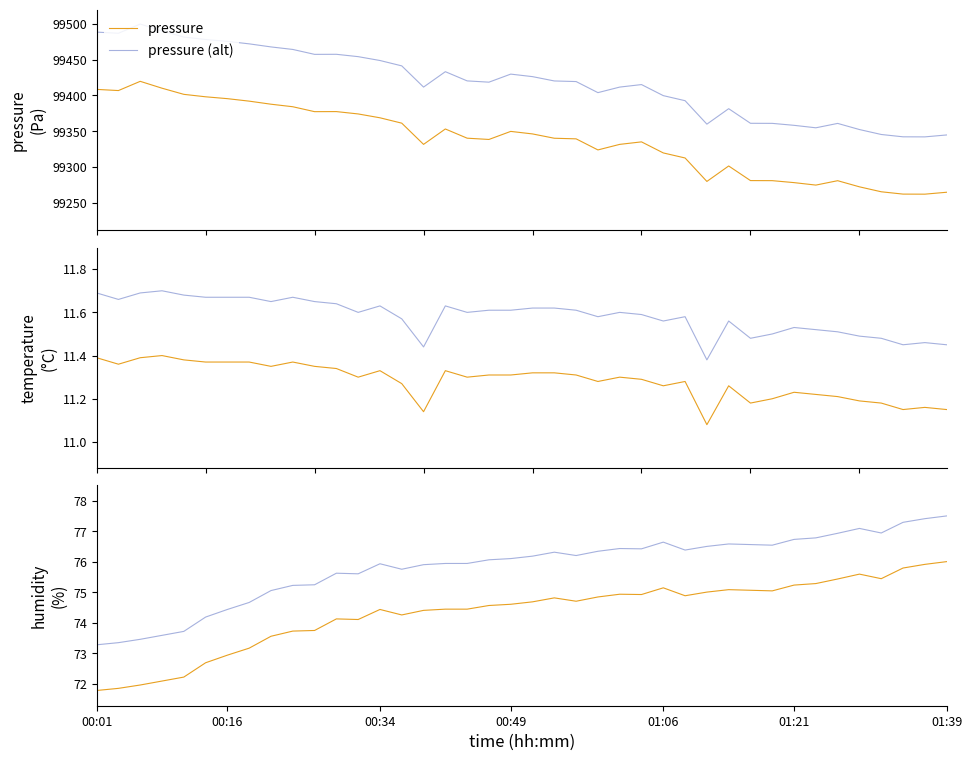

Is this an area chart (filled region under the line)?

No